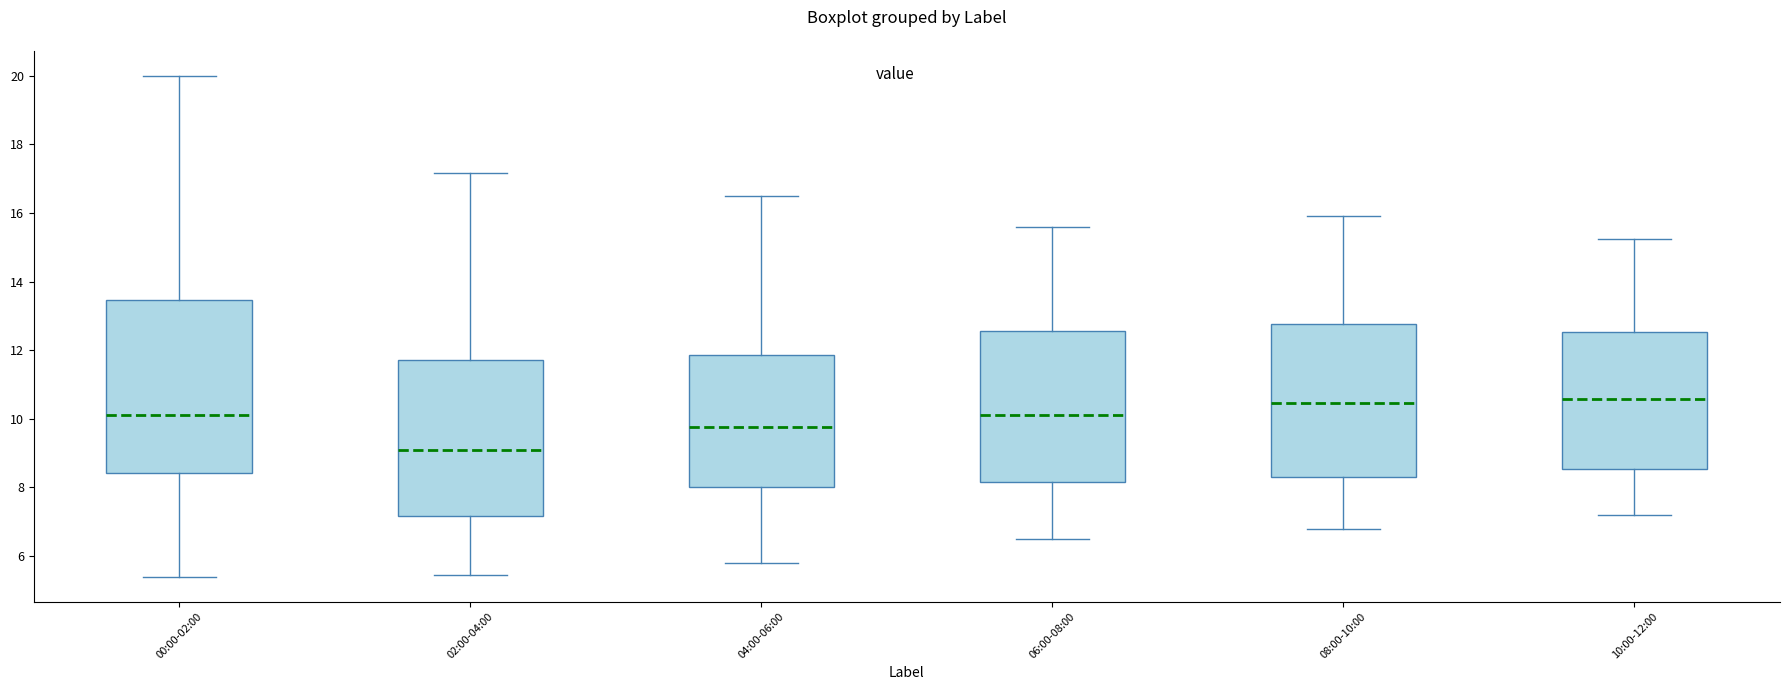

Comparing the boxes themselves (not the whiskers), which one is the tallest?

00:00-02:00